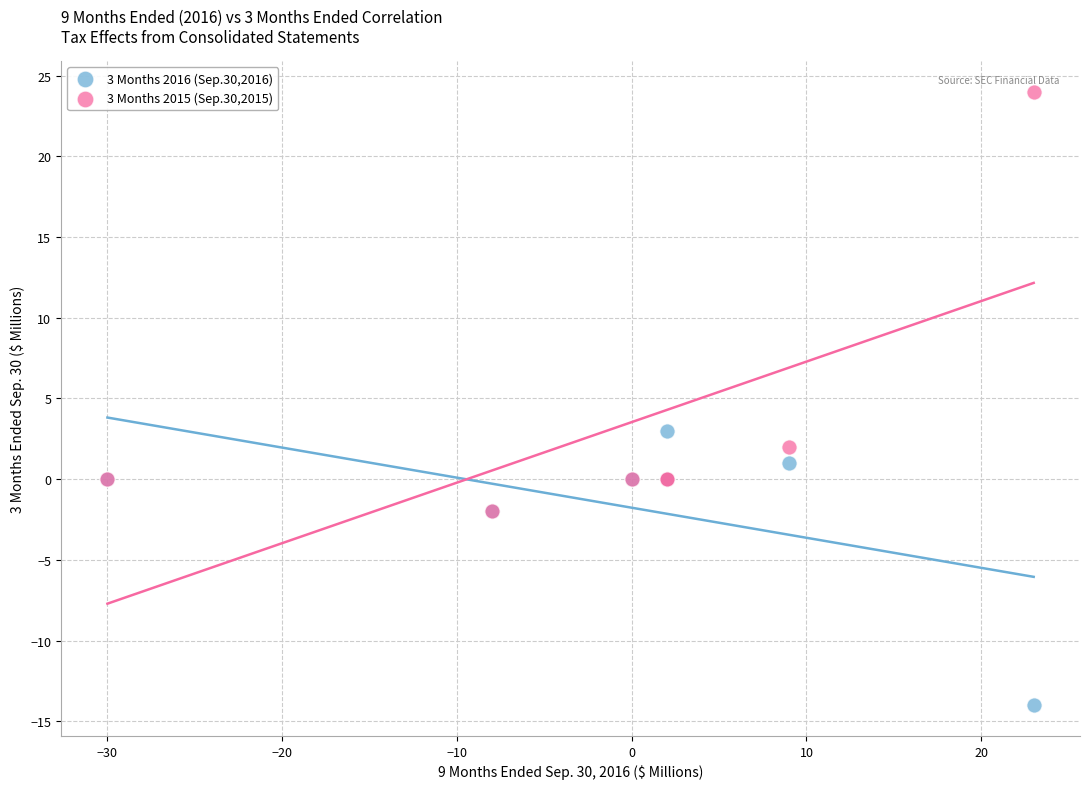

Which series contains the lowest Y value?

3 Months 2016 (Sep.30,2016)